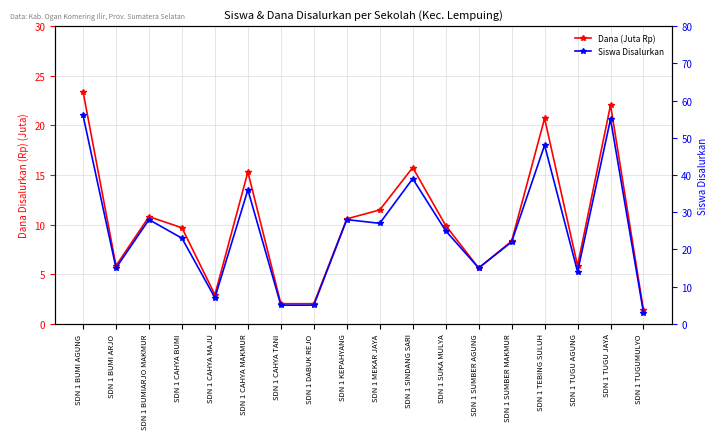

What are all the series names shown in the legend?

Dana (Juta Rp), Siswa Disalurkan